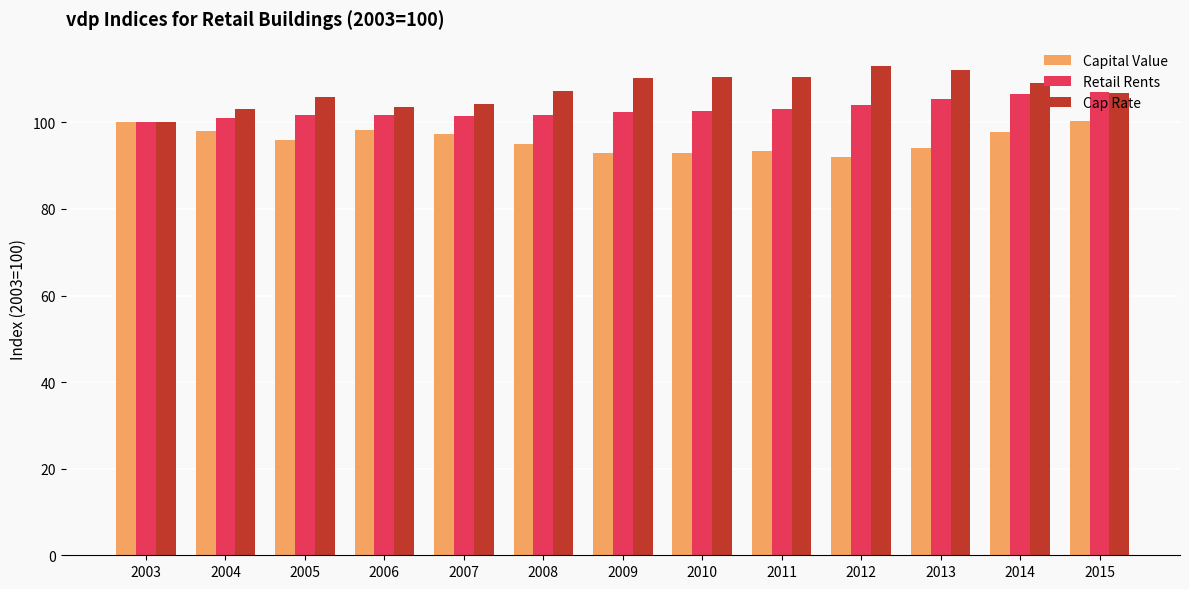

What is the spread (max minus min) of values at 2010?

17.6